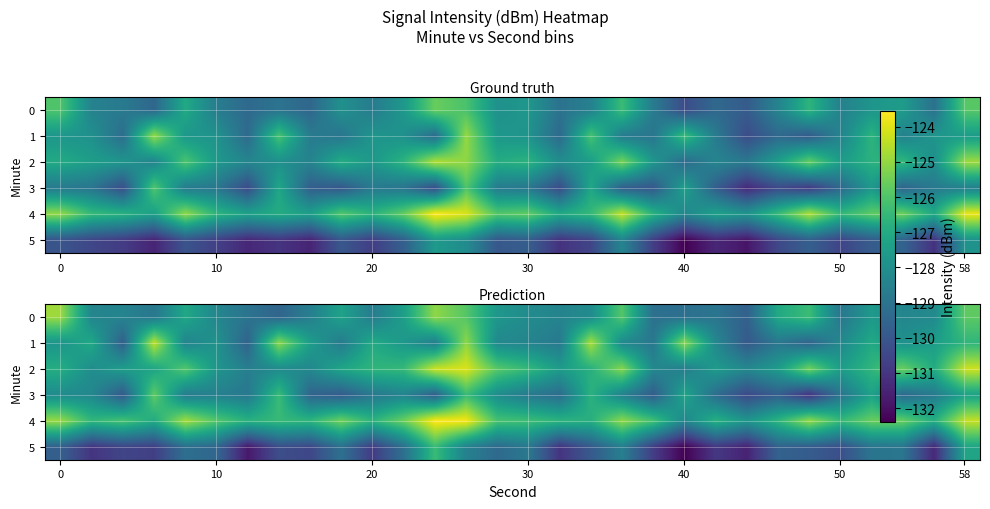

What is the lowest value of the 4 series?

-128.3